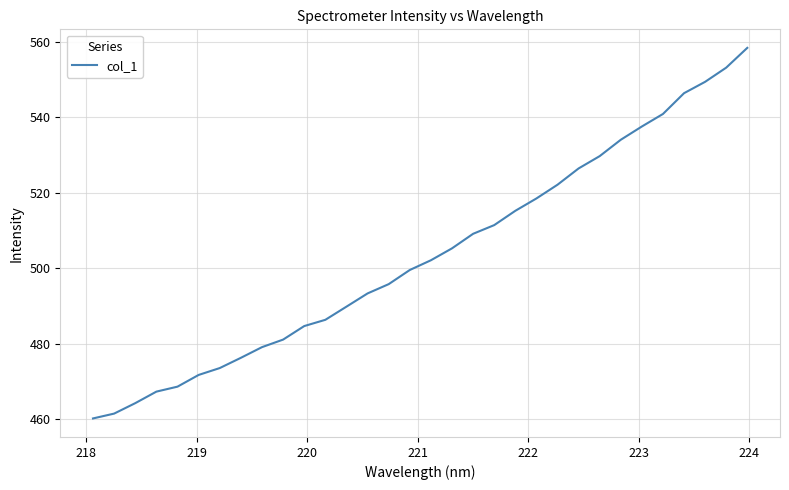

What is the minimum value shown in the chart?

460.2